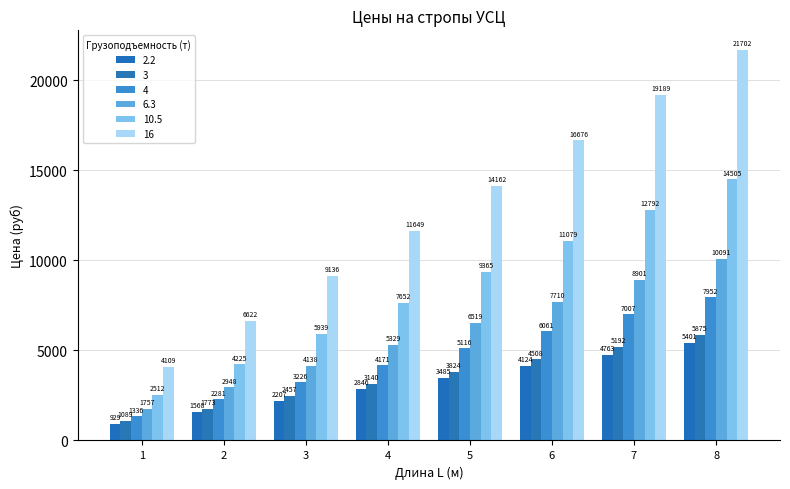

Where does the 3 series first go above 3824?

6